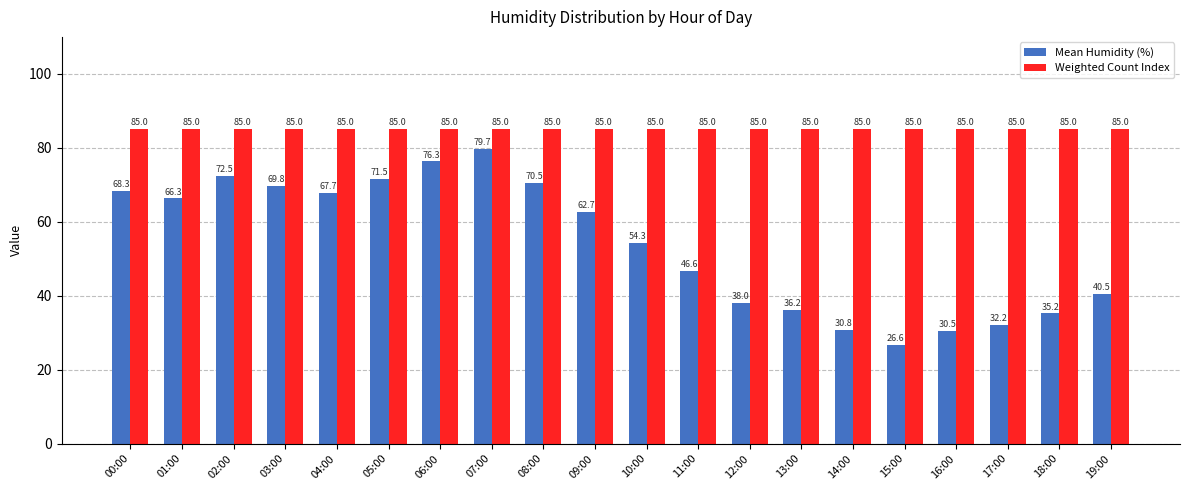

What is the maximum value for Weighted Count Index?

85.0